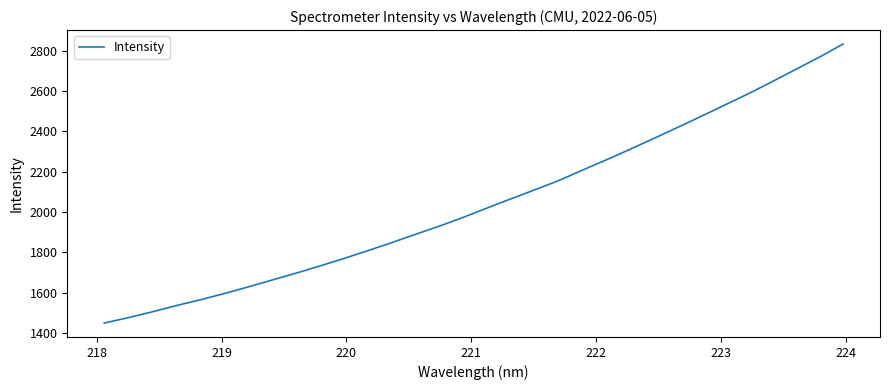

What is the difference between the maximum and minimum values?

1383.0